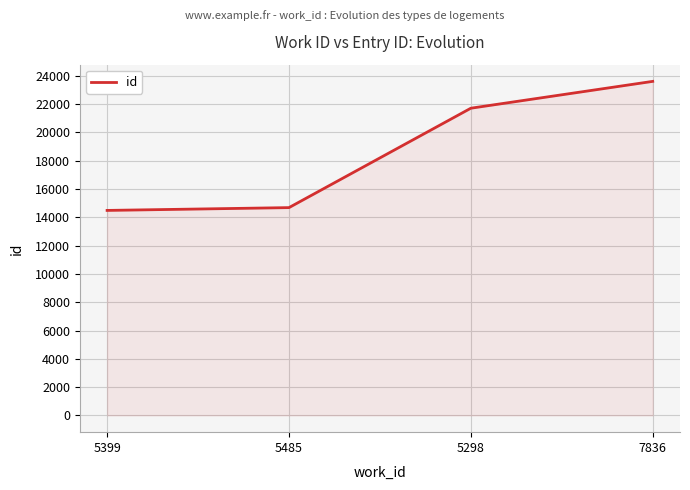

The value at 7836 is 4839. True or false?

False